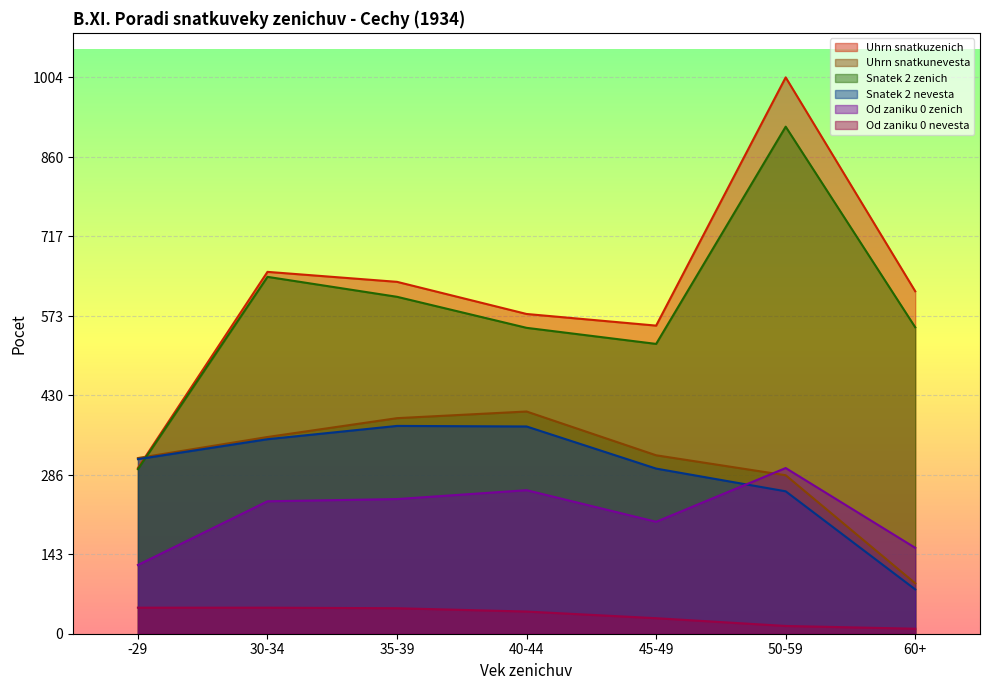

Is it true that Uhrn snatkuzenich equals 635 at 35-39?

True